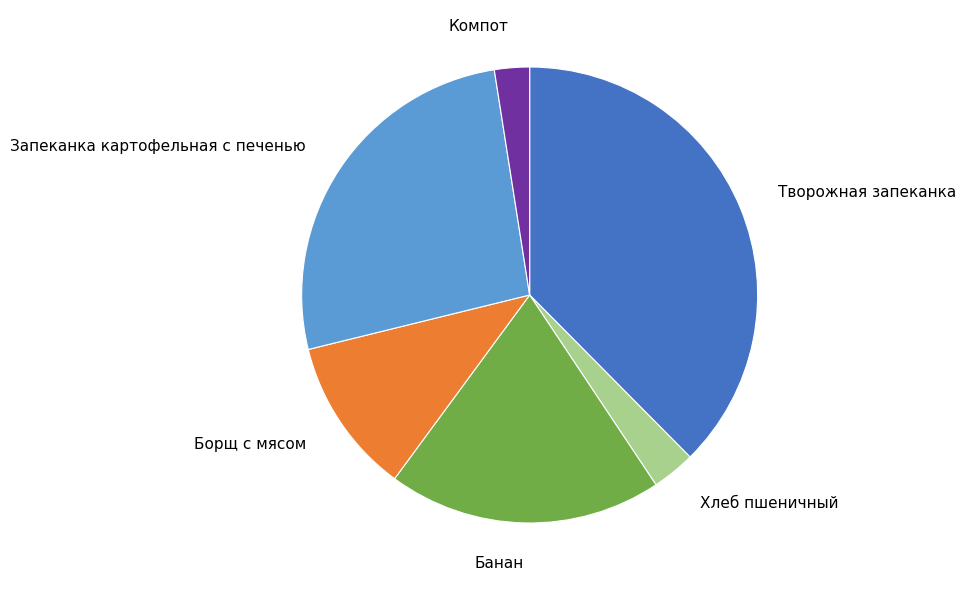

Is the sum of Запеканка картофельная с печенью and Хлеб пшеничный greater than half?

No